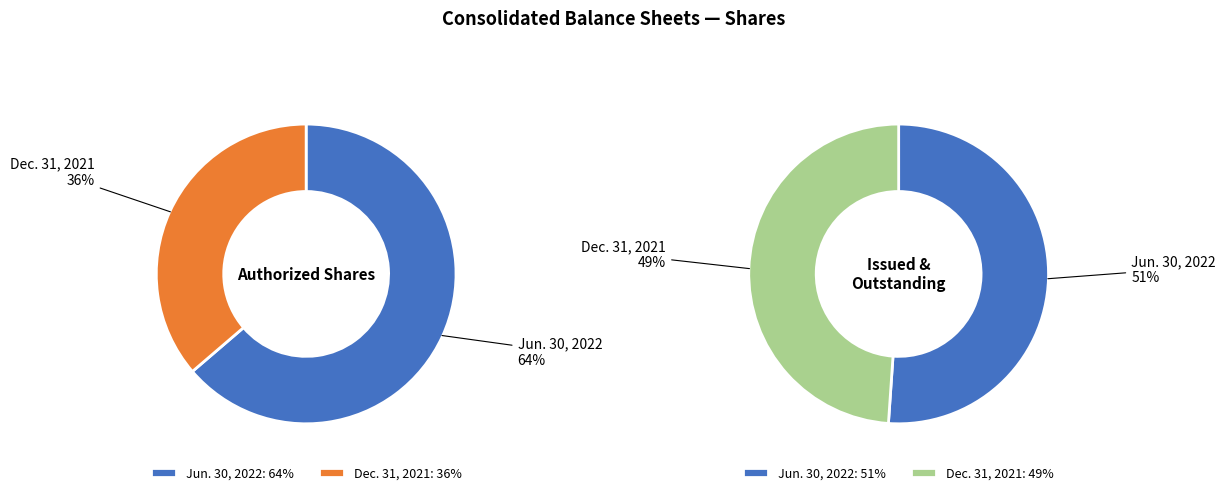

To the nearest percent, what portion does Jun. 30, 2022 represent?

64%